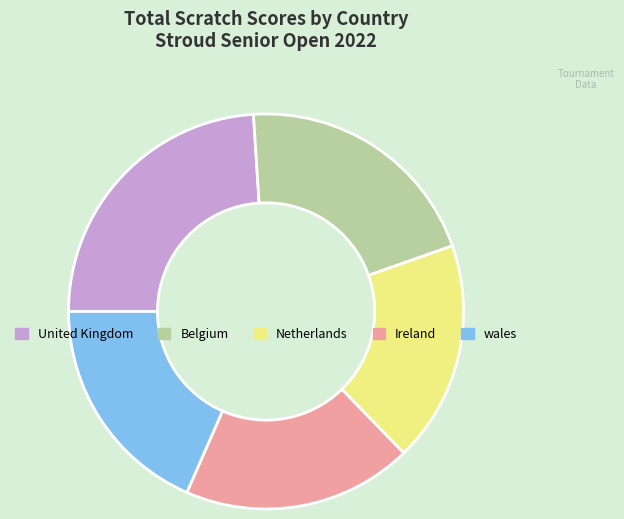

Which slice is the largest?

United Kingdom